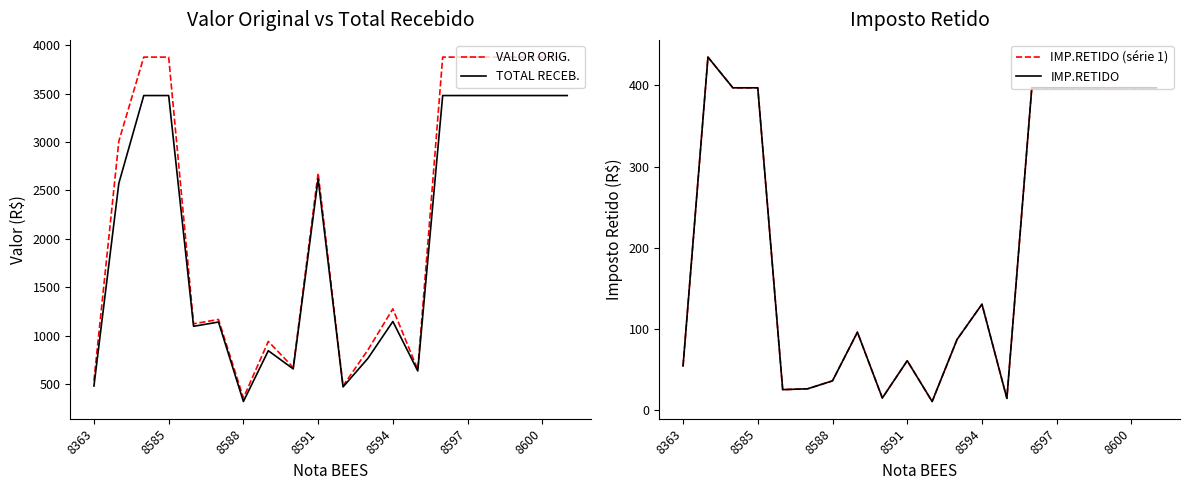

The VALOR ORIG. series shows 190.0 at 8588. True or false?

False